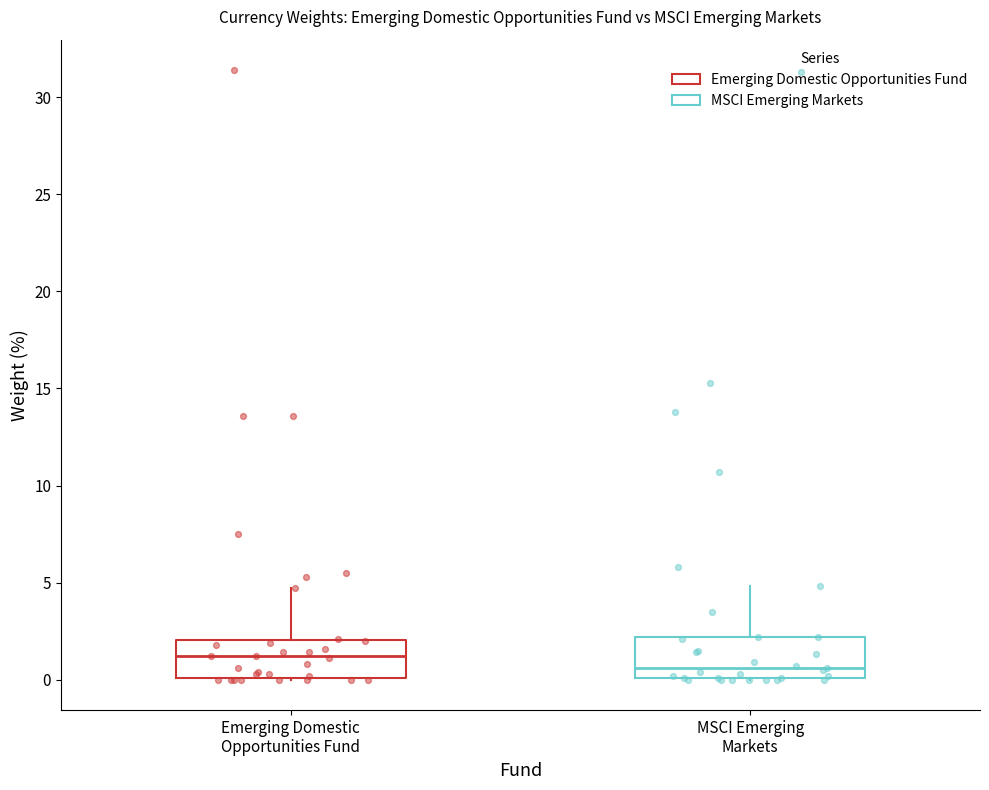

Reading left to right, transcribe this box plot: for each box, give where its median line is, the range the box spans, and where its two whiskers end, as read against the y-axis. The values are not printed on the chart, so give them approximately, as read against the axis.

Emerging Domestic Opportunities Fund: median 1.0, box 0.0 to 2.0, whiskers 0.0 to 4.5
MSCI Emerging Markets: median 0.5, box 0.0 to 2.0, whiskers 0.0 to 5.0